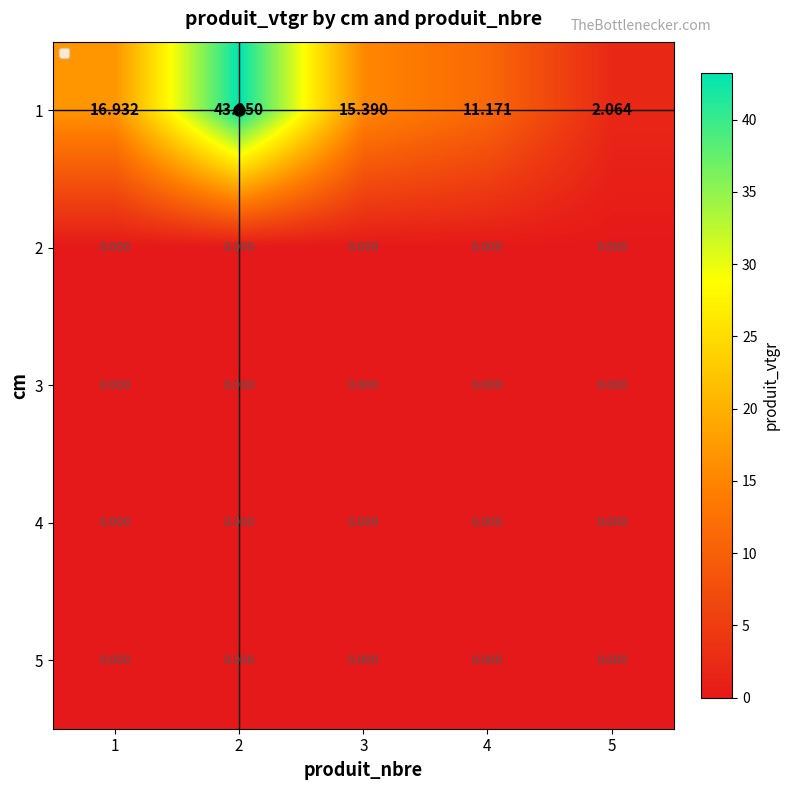

Which series has the largest total across all categories?

1